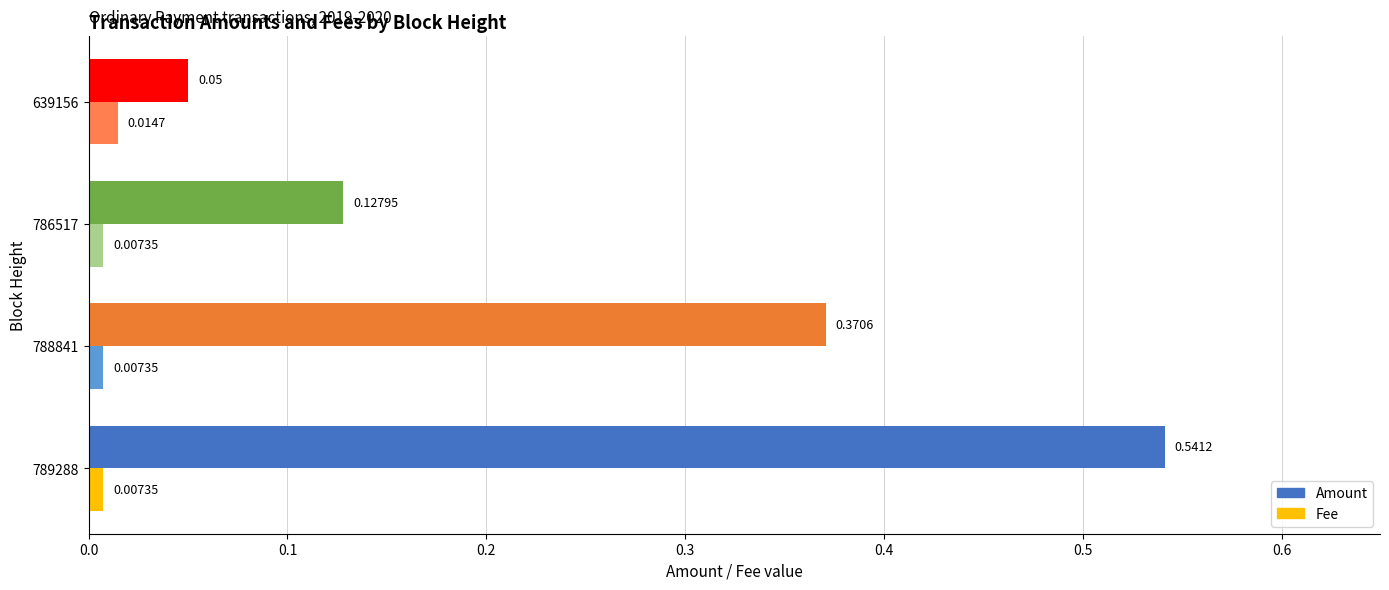

What is the sum of all Amount values?

1.1